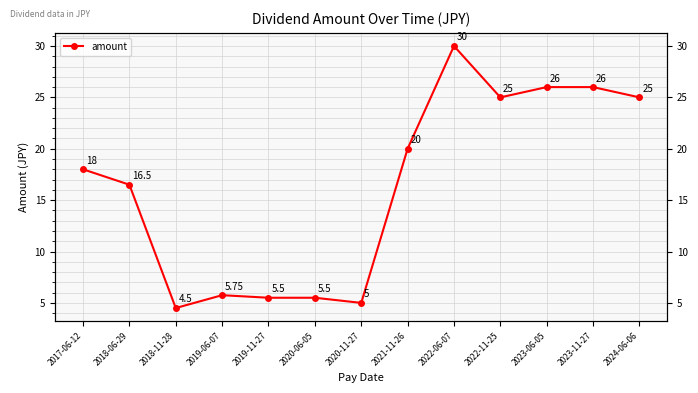

Approximately how many times larger is the value at 2019-11-27 compared to 2018-06-29?

0.3